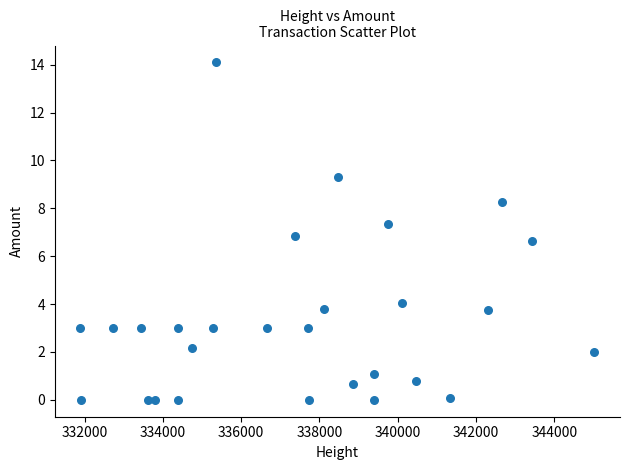

What is the range of X values (max minus min)?

13123.0